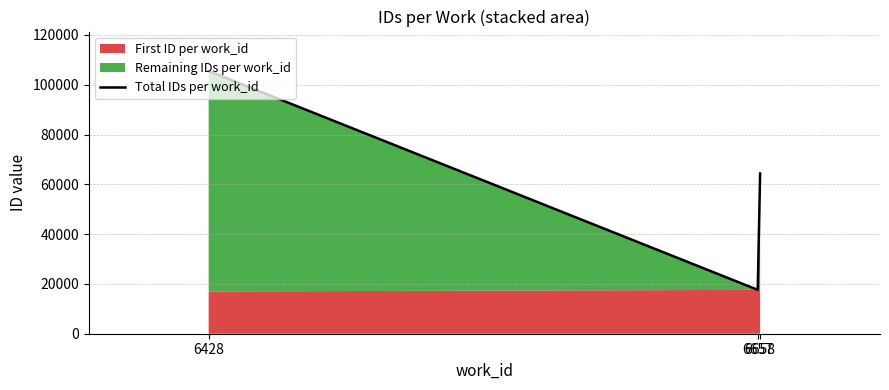

Which label corresponds to the largest value in the chart?

6428